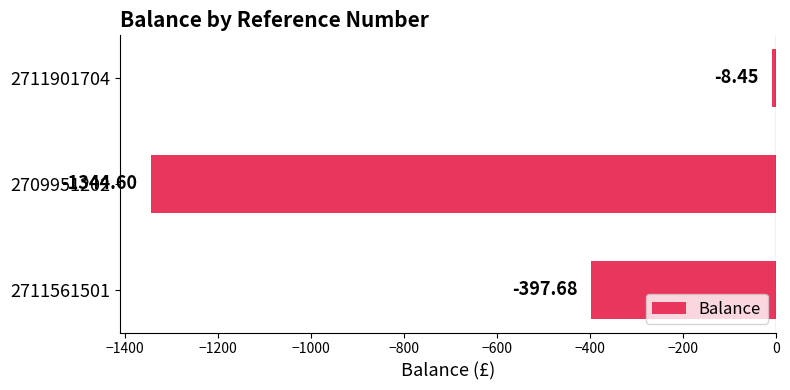

Rank the categories by value from lowest to highest.

2709951202, 2711561501, 2711901704